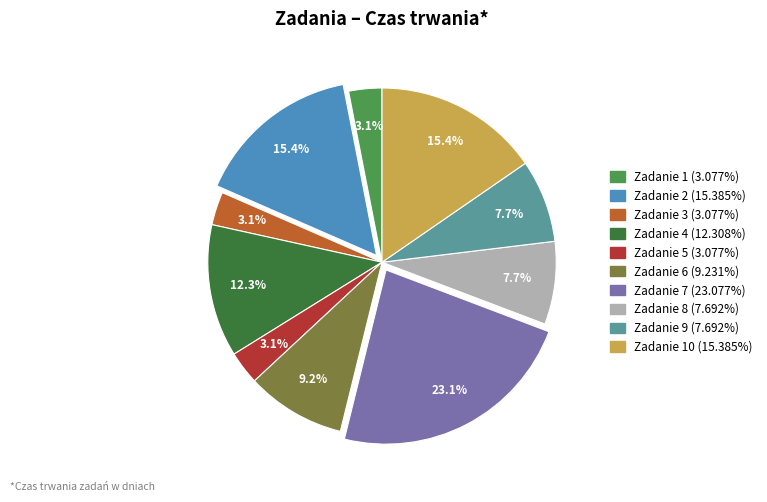

Is there a majority slice in this chart?

No